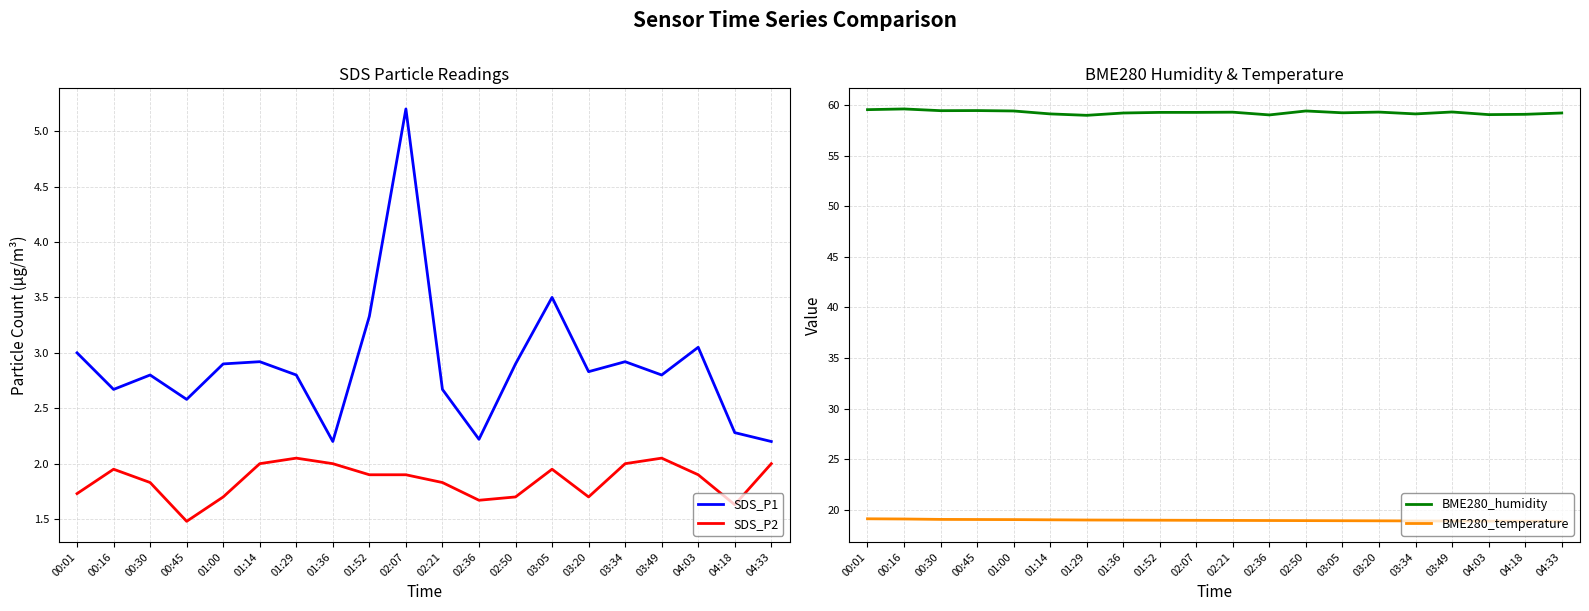

At which label is BME280_humidity closest to 59?

01:29